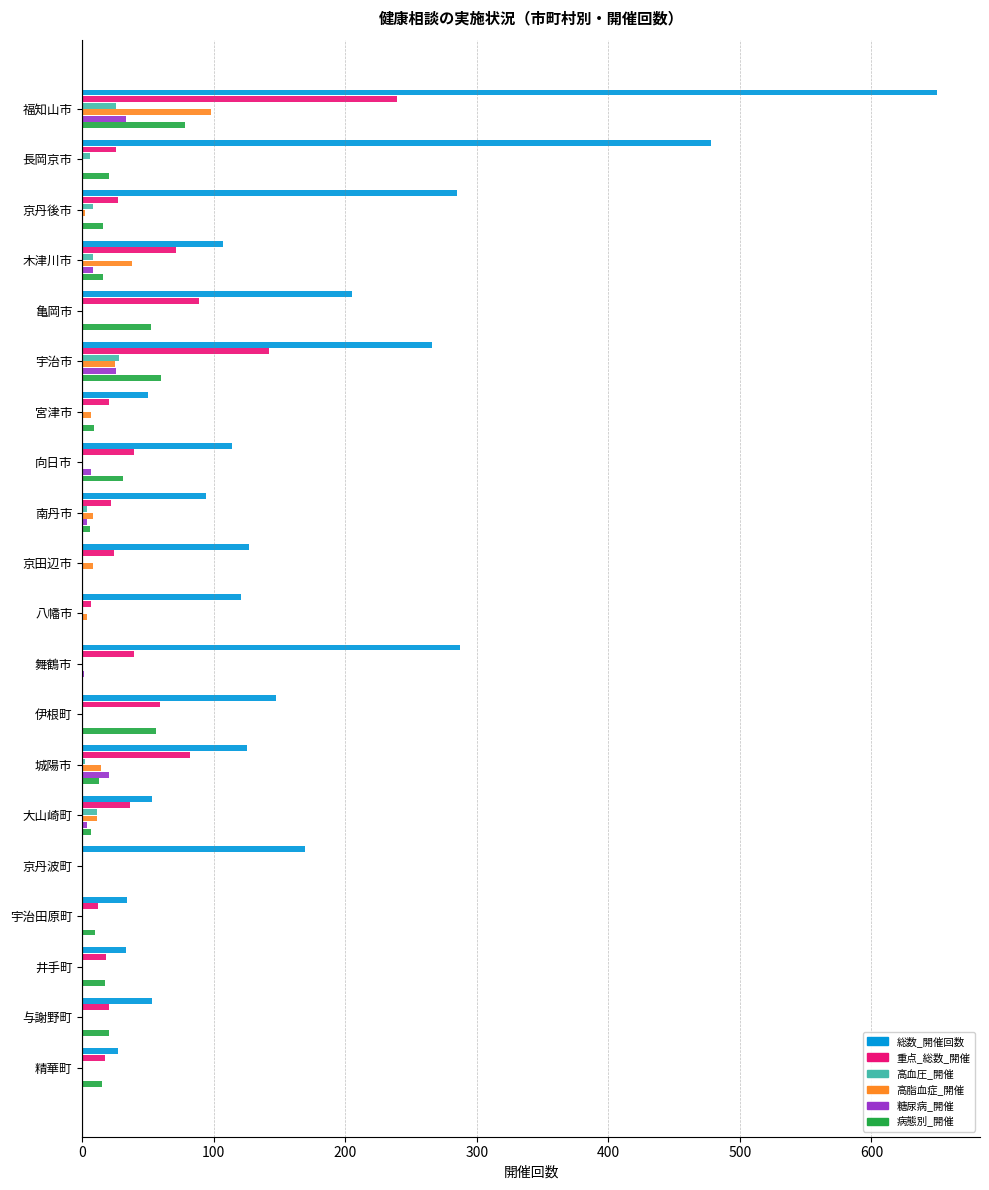

What is the sum of the 重点_総数_開催 values at 福知山市 and 亀岡市?

328